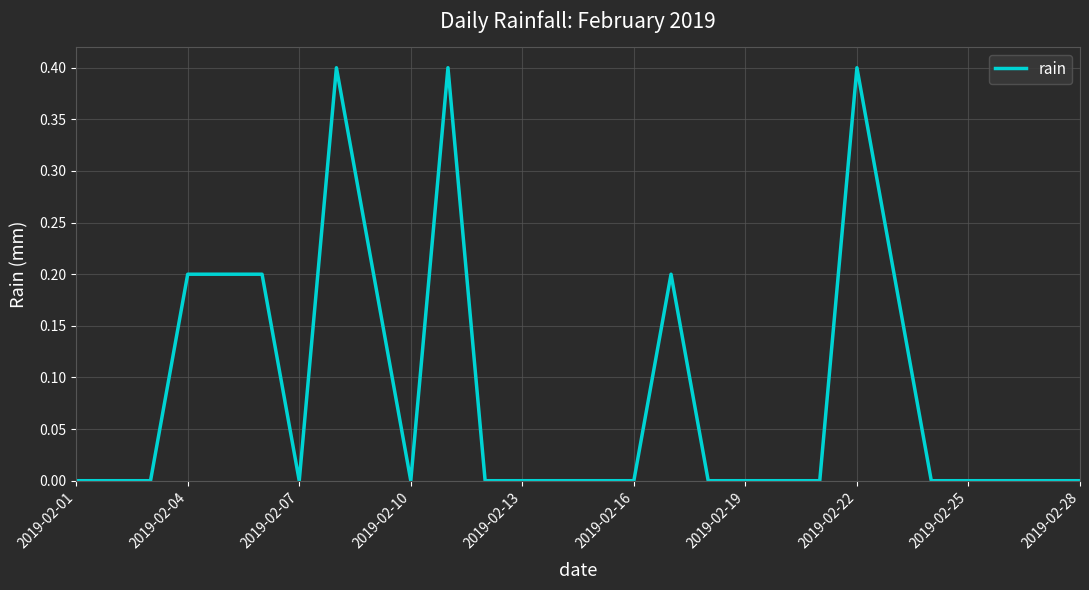

What is the greatest value displayed?

0.4